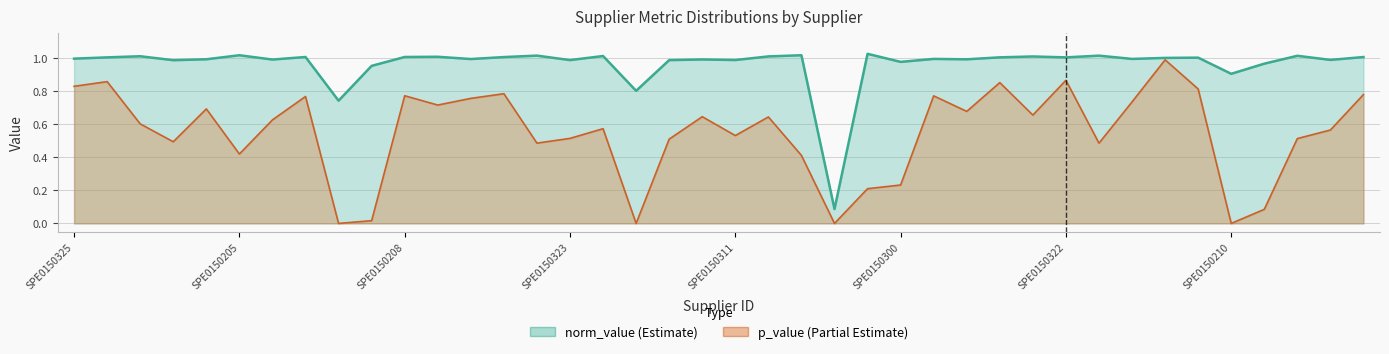

True or false: norm_value and p_value cross at least once.

False